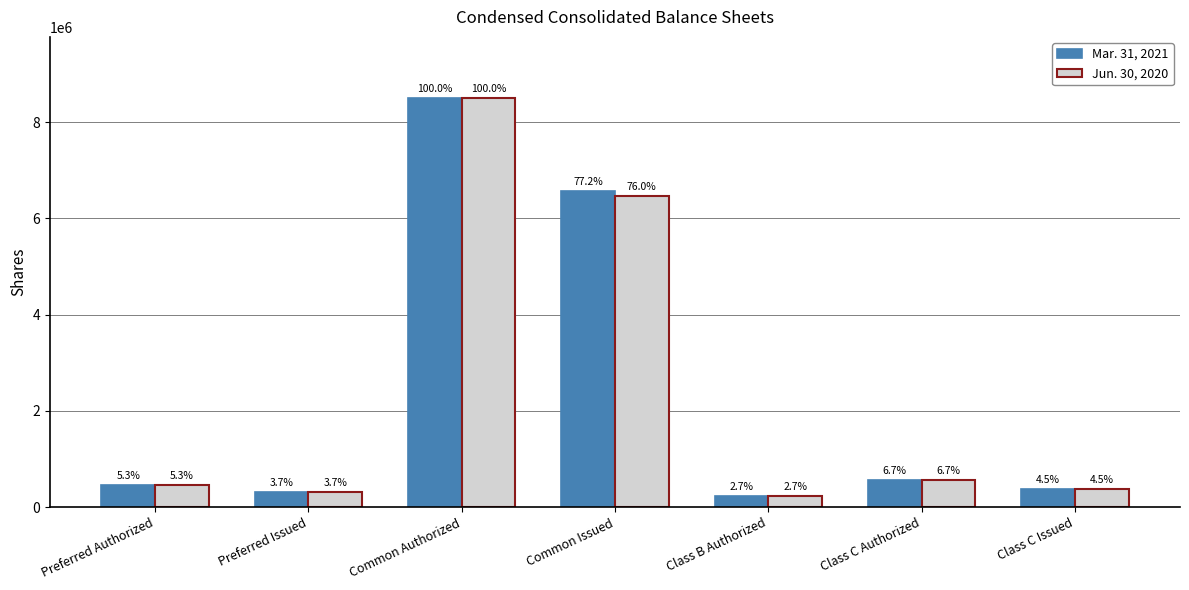

How many bars are there in total?

14